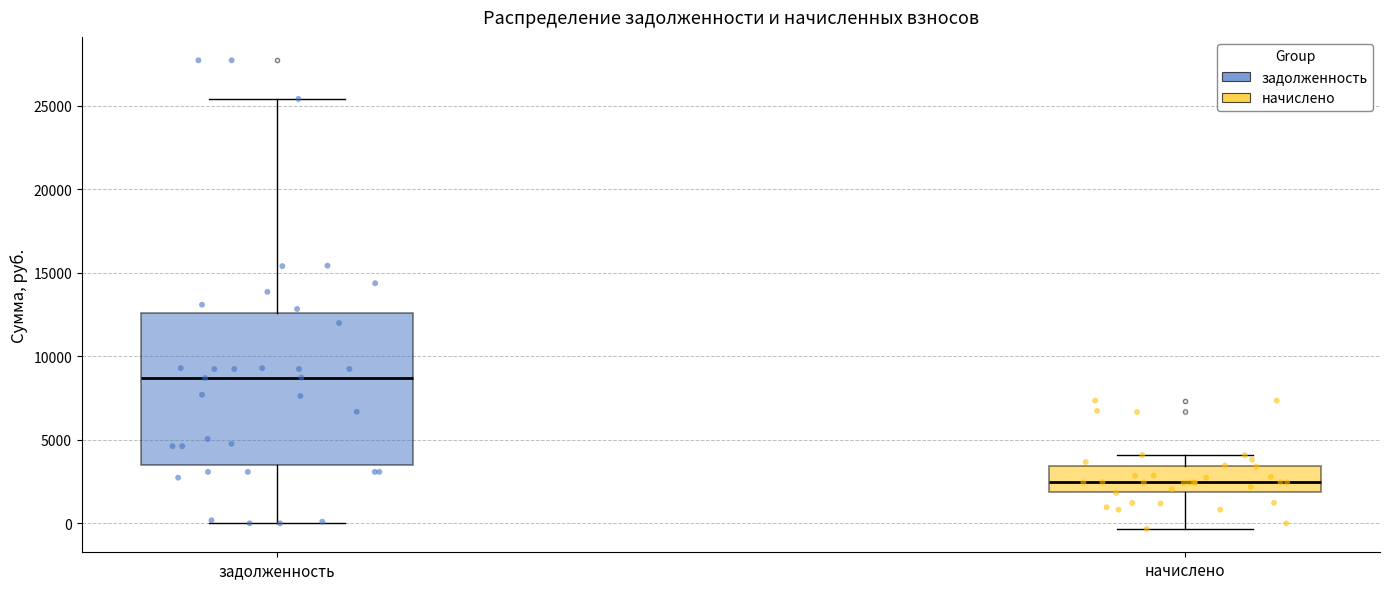

Reading left to right, transcribe this box plot: for each box, give where its median line is, the range the box spans, and where its two whiskers end, as read against the y-axis. The values are not printed on the chart, so give them approximately, as read against the axis.

задолженность: median 8500, box 3500 to 12500, whiskers 0 to 25500
начислено: median 2500, box 2000 to 3500, whiskers -500 to 4000